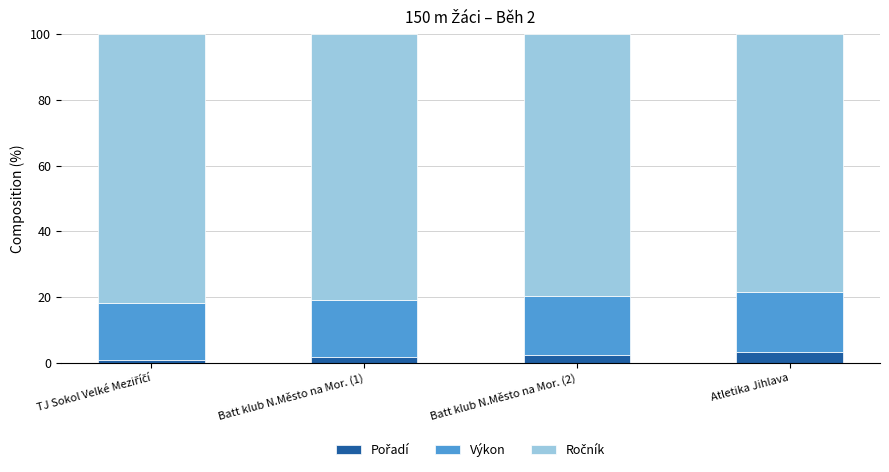

What is the total value across all series at Batt klub N.Město na Mor. (2)?

100.0